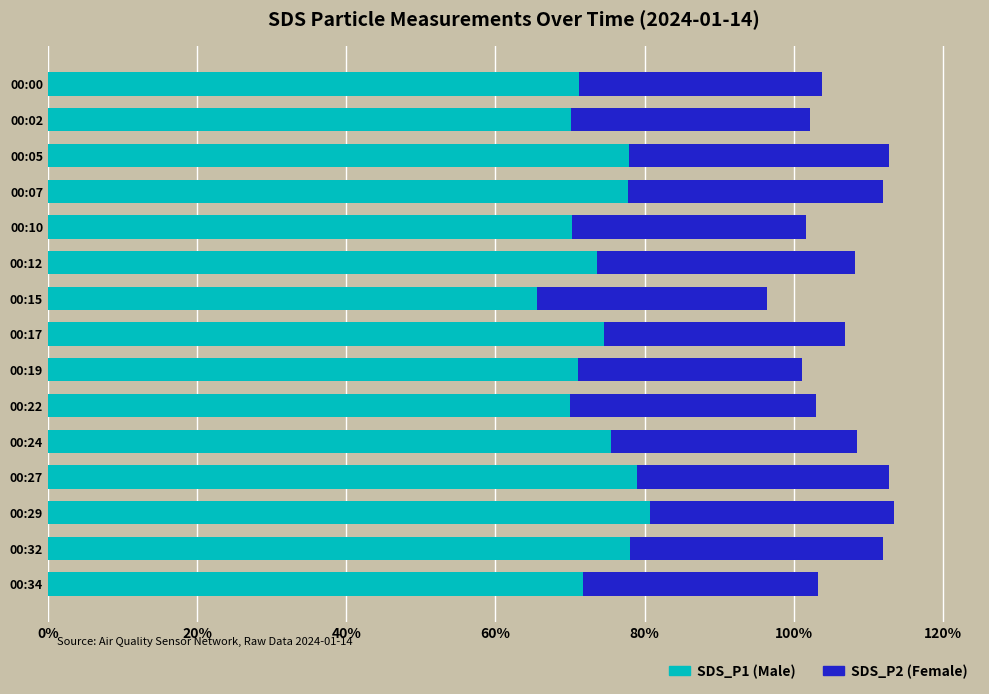

What is the total value across all series at 00:24?

108.5